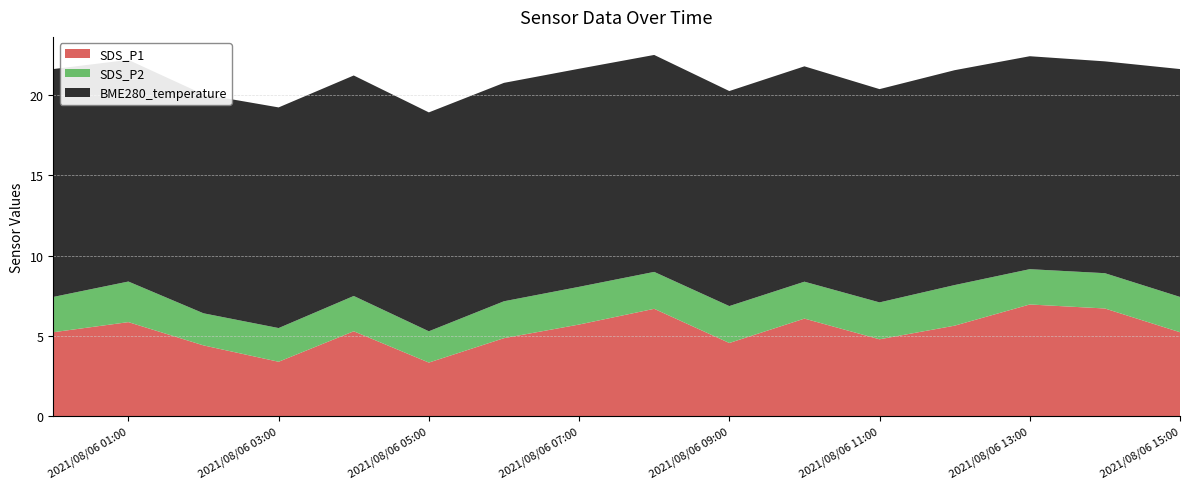

Reading left to right, list all the values displayed in this chart.

SDS_P1: 2021/08/06 00:00=5.2	2021/08/06 01:00=5.8	2021/08/06 02:00=4.4	2021/08/06 03:00=3.4	2021/08/06 04:00=5.3	2021/08/06 05:00=3.3	2021/08/06 06:00=4.8	2021/08/06 07:00=5.7	2021/08/06 08:00=6.7	2021/08/06 09:00=4.5	2021/08/06 10:00=6.1	2021/08/06 11:00=4.8	2021/08/06 12:00=5.6	2021/08/06 13:00=7.0	2021/08/06 14:00=6.7	2021/08/06 15:00=5.2
SDS_P2: 2021/08/06 00:00=2.2	2021/08/06 01:00=2.5	2021/08/06 02:00=2.0	2021/08/06 03:00=2.1	2021/08/06 04:00=2.2	2021/08/06 05:00=1.9	2021/08/06 06:00=2.3	2021/08/06 07:00=2.4	2021/08/06 08:00=2.3	2021/08/06 09:00=2.3	2021/08/06 10:00=2.3	2021/08/06 11:00=2.3	2021/08/06 12:00=2.5	2021/08/06 13:00=2.2	2021/08/06 14:00=2.2	2021/08/06 15:00=2.2
BME280_temperature: 2021/08/06 00:00=14.2	2021/08/06 01:00=13.8	2021/08/06 02:00=13.6	2021/08/06 03:00=13.8	2021/08/06 04:00=13.7	2021/08/06 05:00=13.6	2021/08/06 06:00=13.6	2021/08/06 07:00=13.6	2021/08/06 08:00=13.5	2021/08/06 09:00=13.4	2021/08/06 10:00=13.4	2021/08/06 11:00=13.3	2021/08/06 12:00=13.4	2021/08/06 13:00=13.3	2021/08/06 14:00=13.2	2021/08/06 15:00=14.2